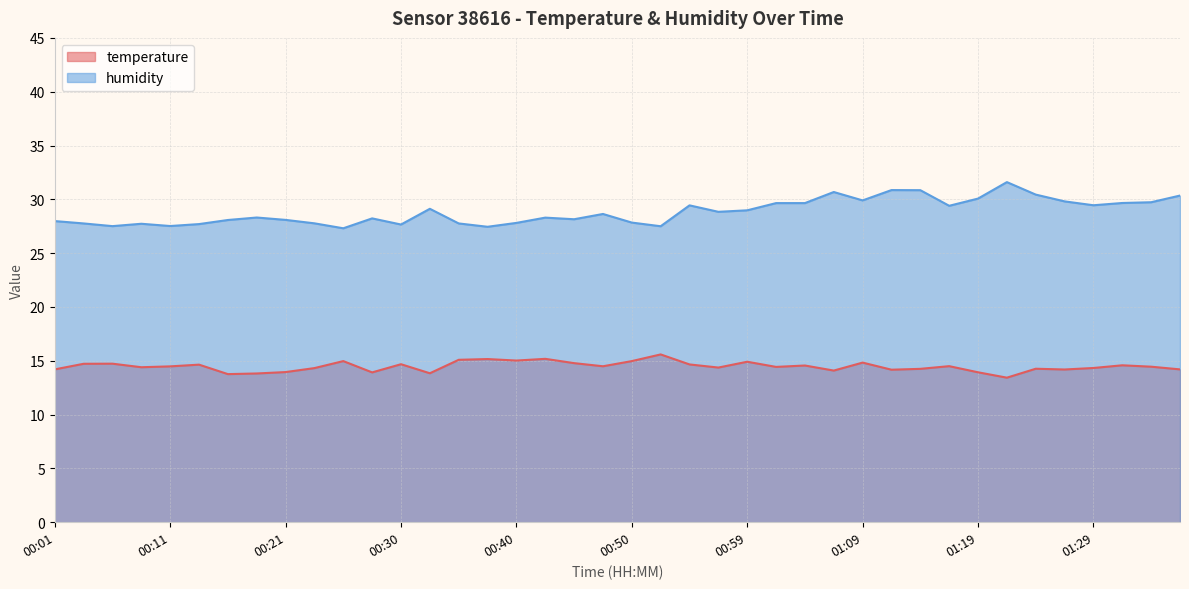

What are all the series names shown in the legend?

temperature, humidity